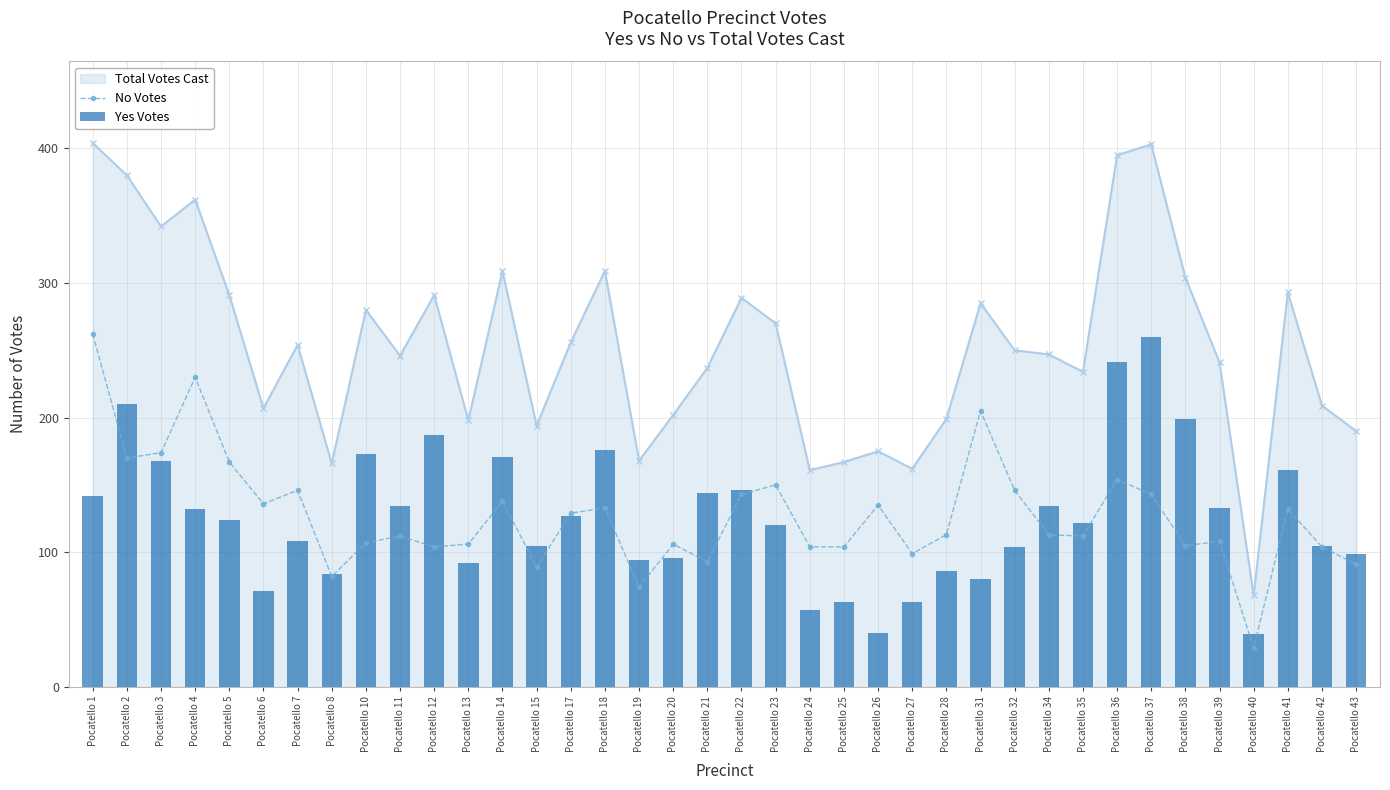

What is the smallest value displayed?

29